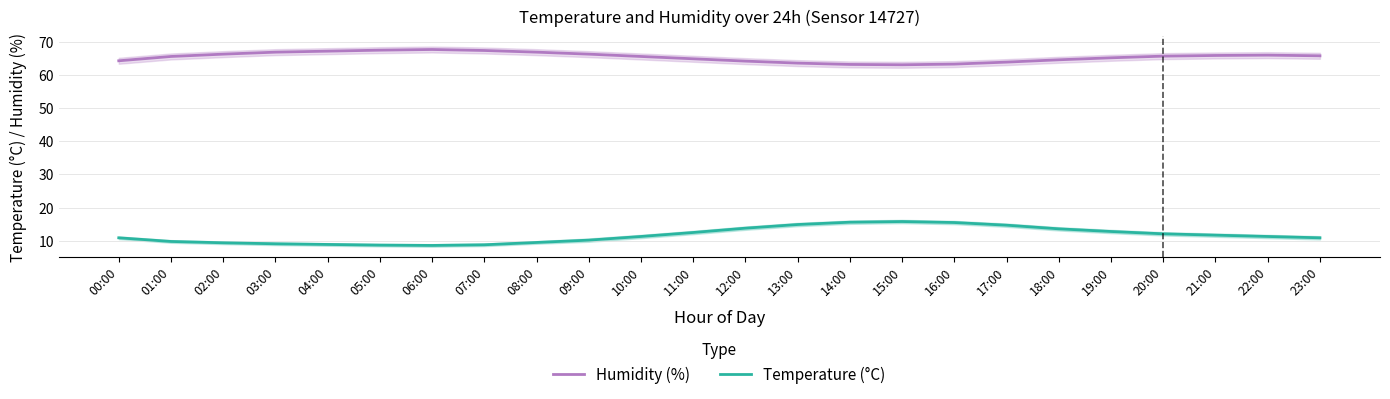

At how many categories does at least one series exceed 41?

24